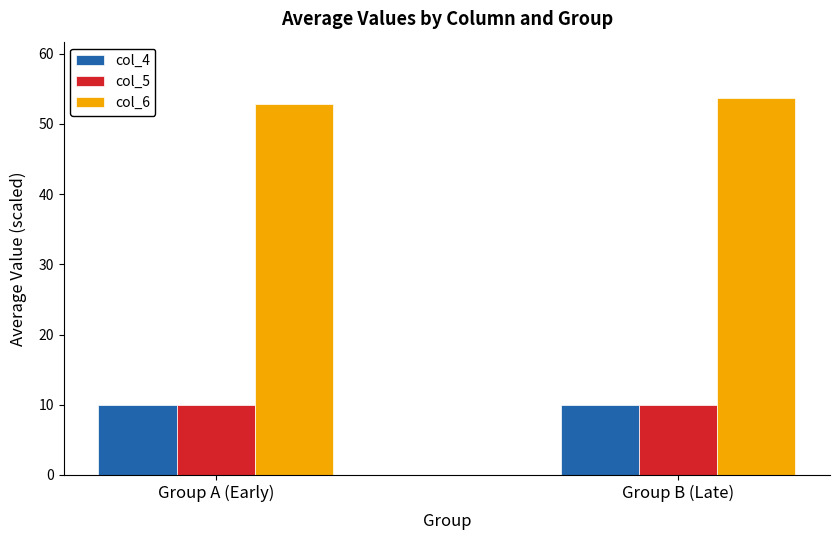

What is the average value of the col_5 series?

9.9